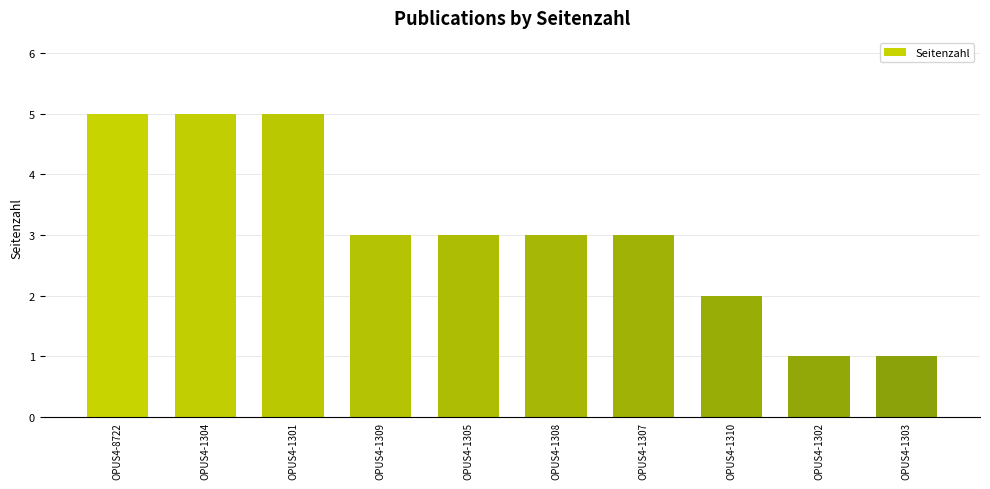

What is the difference between the second highest and minimum values?

4